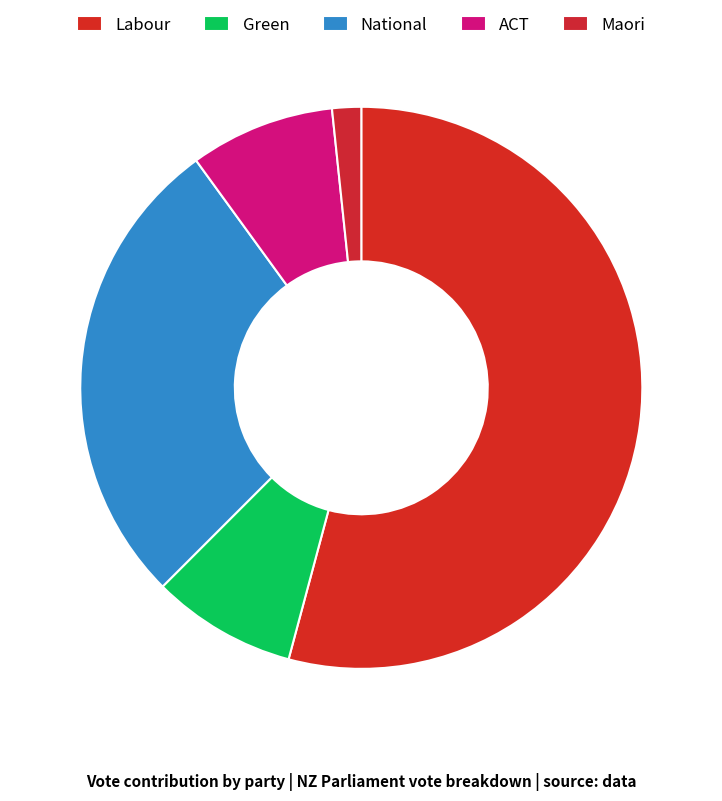

Which slice is the largest?

Labour